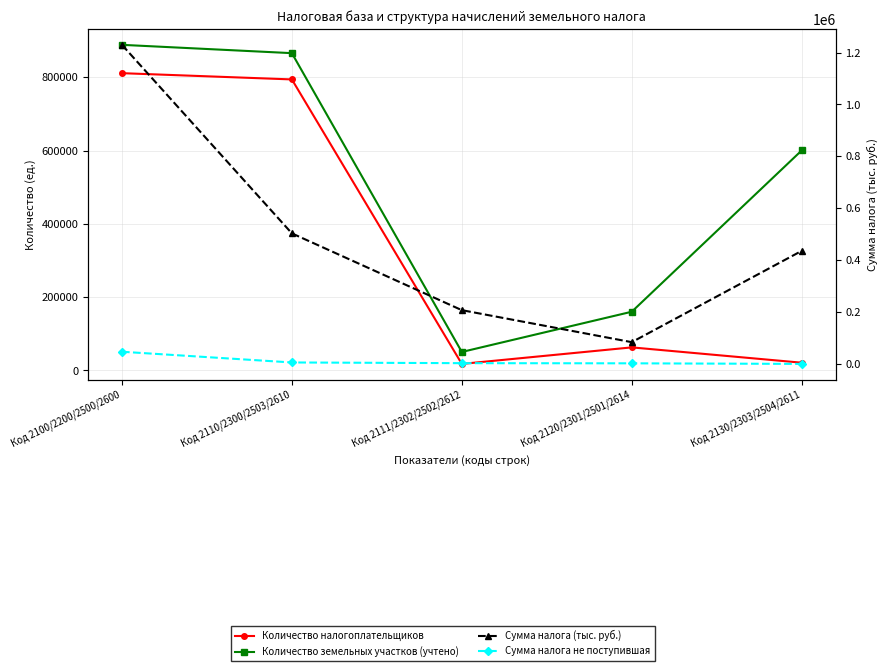

Which series has the largest total across all categories?

Количество земельных участков (учтено)